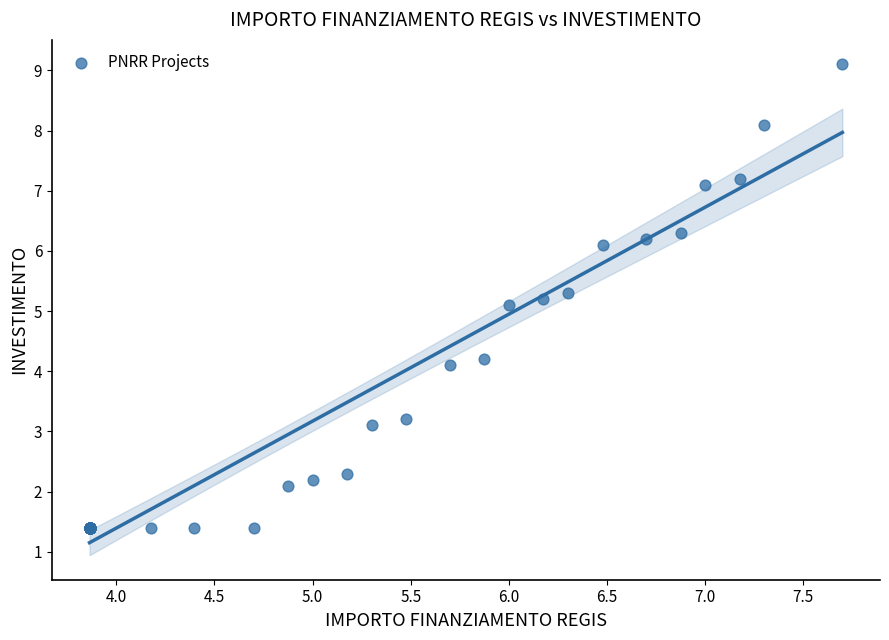

What Y value in the scatter plot is closest to 5?

5.1